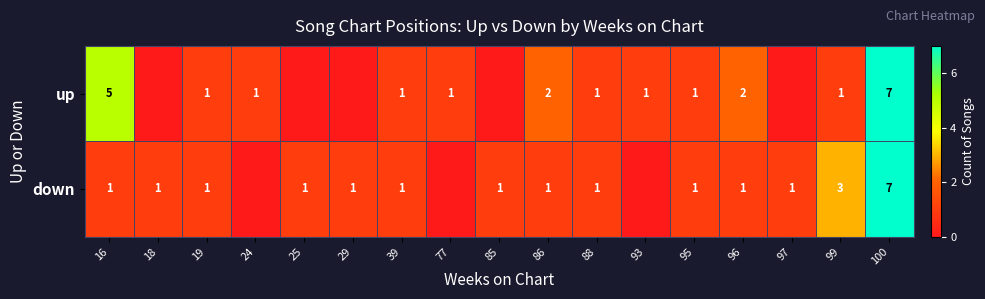

What is the difference between the up values at 86 and 16?

3